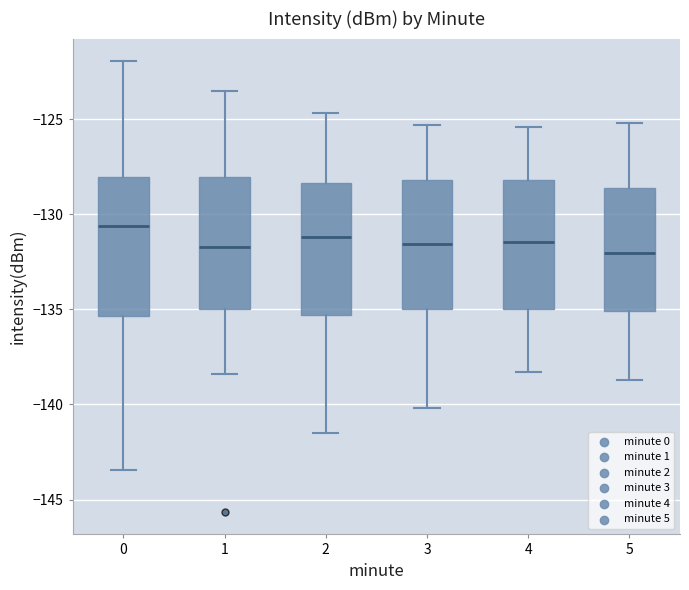

Reading left to right, transcribe this box plot: for each box, give where its median line is, the range the box spans, and where its two whiskers end, as read against the y-axis. The values are not printed on the chart, so give them approximately, as read against the axis.

0: median -130.5, box -135.5 to -128.0, whiskers -143.5 to -122.0
1: median -131.5, box -135.0 to -128.0, whiskers -138.5 to -123.5
2: median -131.0, box -135.5 to -128.5, whiskers -141.5 to -124.5
3: median -131.5, box -135.0 to -128.0, whiskers -140.0 to -125.5
4: median -131.5, box -135.0 to -128.0, whiskers -138.5 to -125.5
5: median -132.0, box -135.0 to -128.5, whiskers -138.5 to -125.0